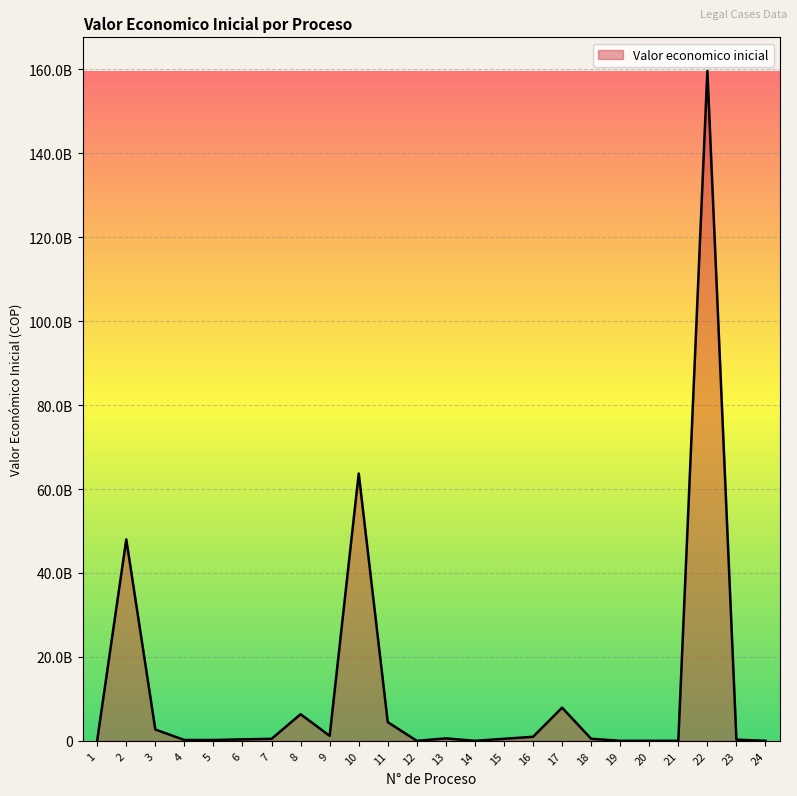

Does the chart have visible grid lines?

Yes